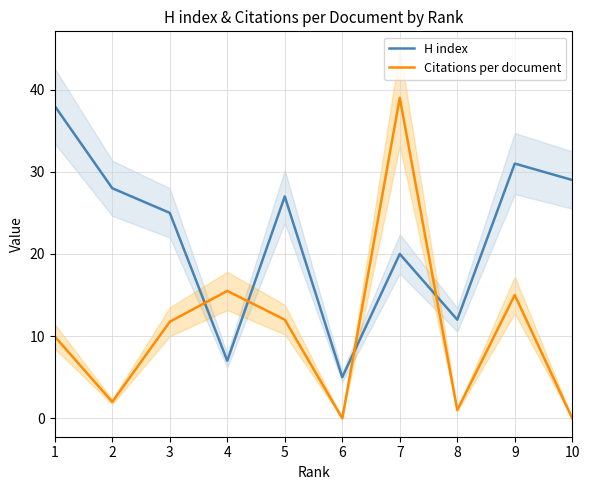

True or false: H index and Citations per document intersect in this chart.

True